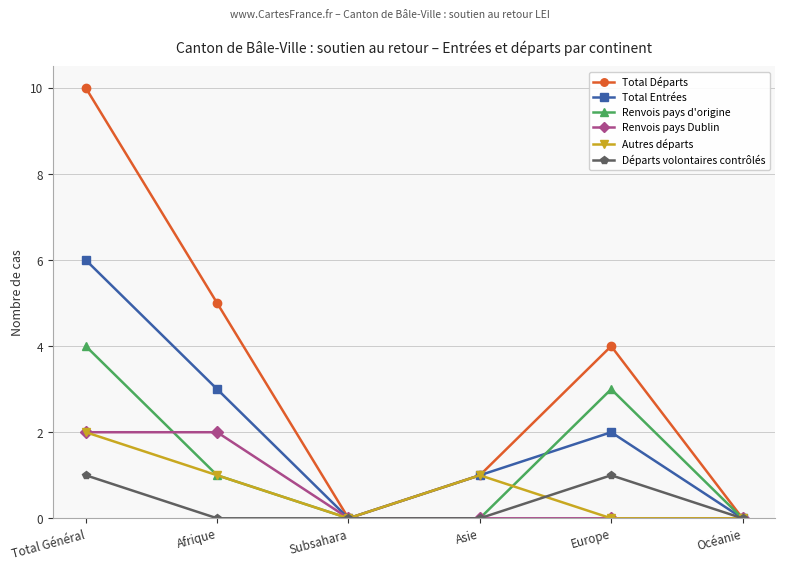

Reading left to right, transcribe all the data shown in this chart.

Total Départs: Total Général=10	Afrique=5	Subsahara=0	Asie=1	Europe=4	Océanie=0
Total Entrées: Total Général=6	Afrique=3	Subsahara=0	Asie=1	Europe=2	Océanie=0
Renvois pays d'origine: Total Général=4	Afrique=1	Subsahara=0	Asie=0	Europe=3	Océanie=0
Renvois pays Dublin: Total Général=2	Afrique=2	Subsahara=0	Asie=0	Europe=0	Océanie=0
Autres départs: Total Général=2	Afrique=1	Subsahara=0	Asie=1	Europe=0	Océanie=0
Départs volontaires contrôlés: Total Général=1	Afrique=0	Subsahara=0	Asie=0	Europe=1	Océanie=0